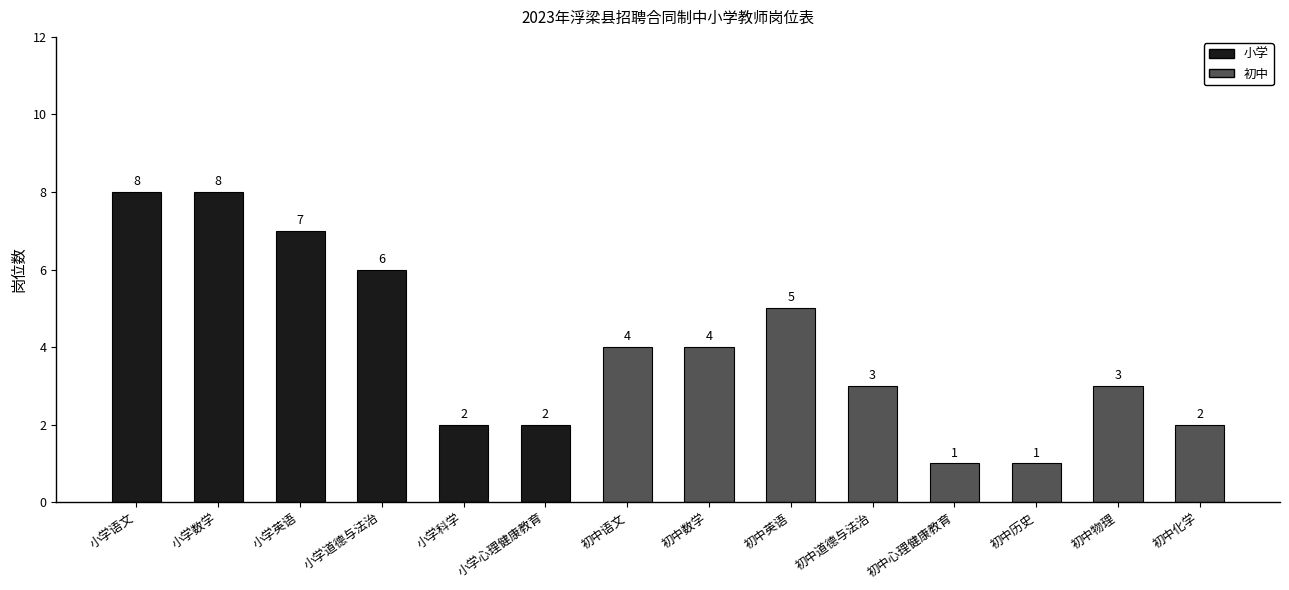

What is the value of the 9th bar from the left?

5